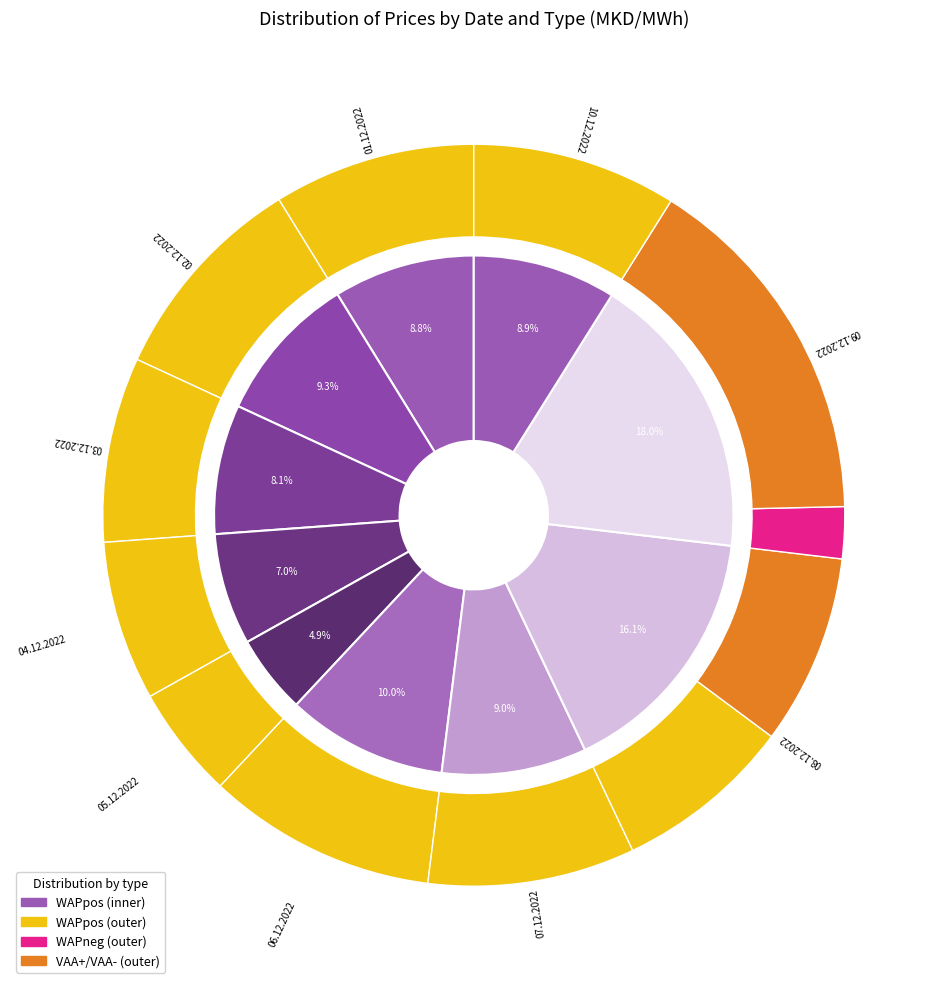

Which series changed the most between 05.12.2022 and 07.12.2022?

WAPpos